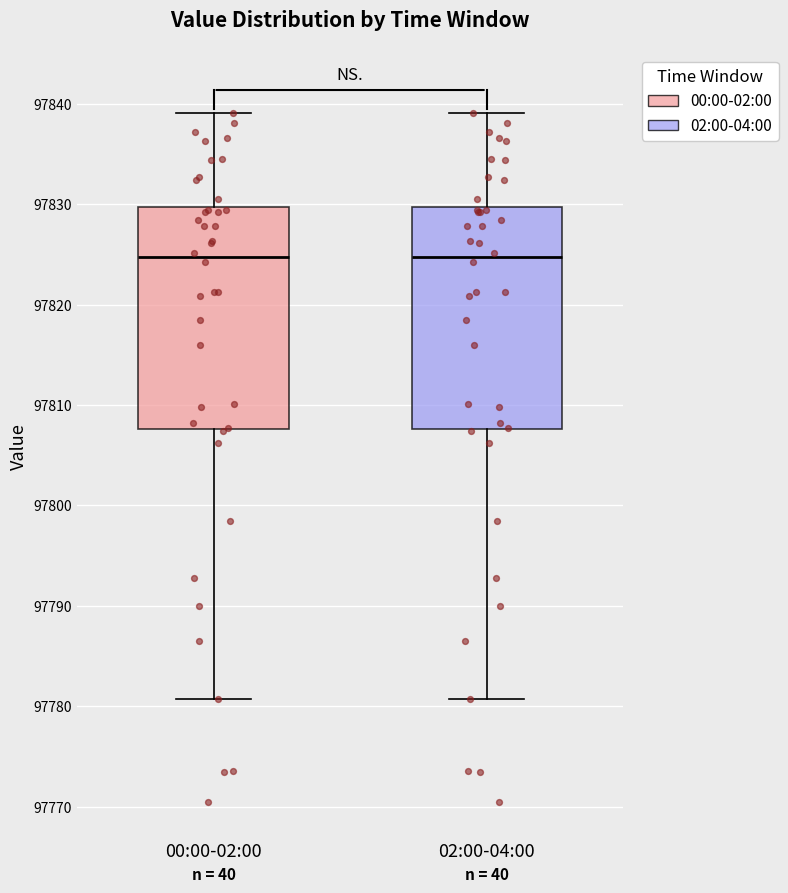

Reading left to right, transcribe this box plot: for each box, give where its median line is, the range the box spans, and where its two whiskers end, as read against the y-axis. The values are not printed on the chart, so give them approximately, as read against the axis.

00:00-02:00: median 97825, box 97808 to 97830, whiskers 97781 to 97839
02:00-04:00: median 97825, box 97808 to 97830, whiskers 97781 to 97839